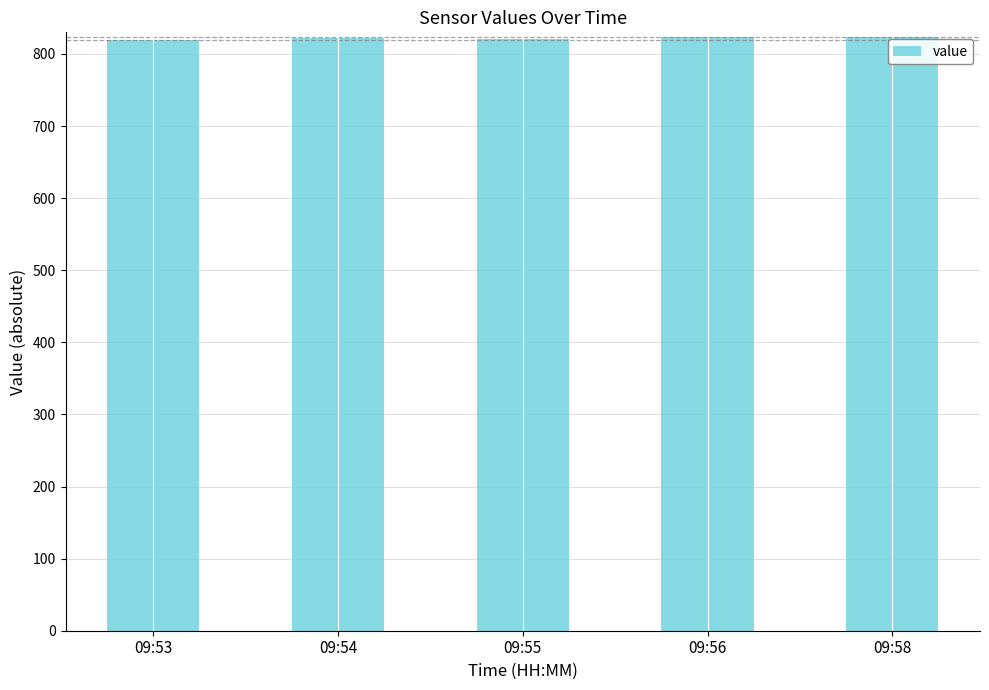

What is the average value?

821.7